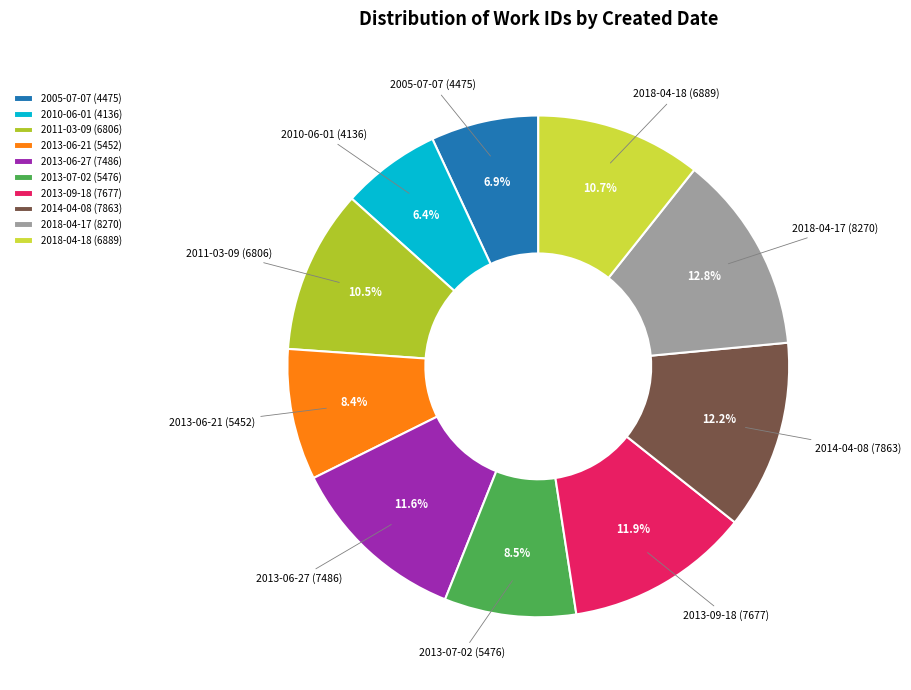

How many slices are in this pie chart?

10